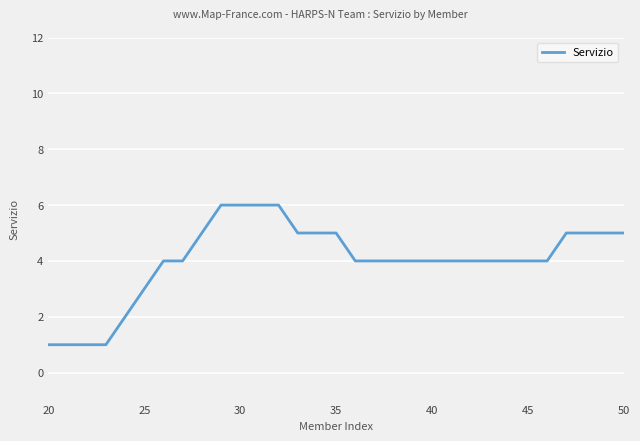

What is the maximum value shown in the chart?

6